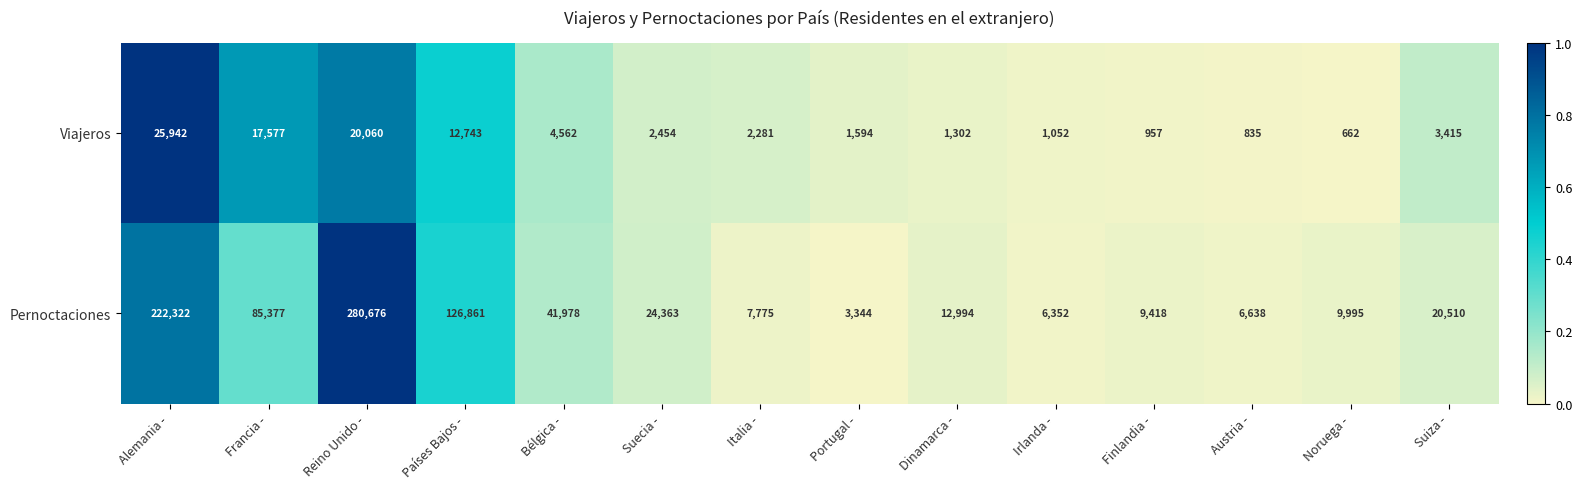

At which category does the chart reach its peak across all series?

Reino Unido -